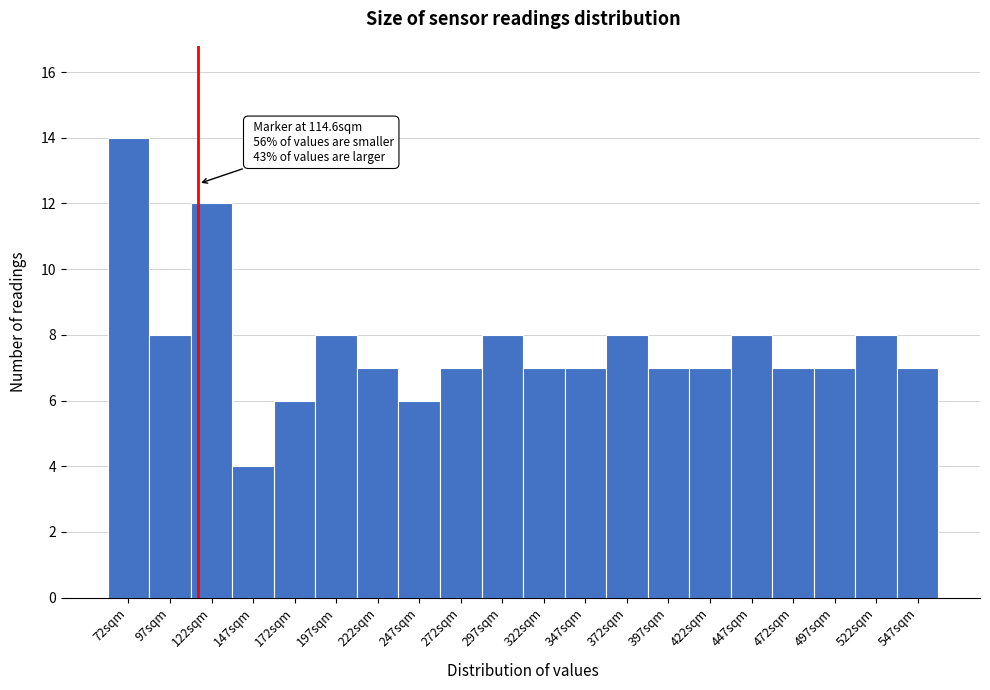

Which range on the x-axis has the tallest bar?

60 to 85